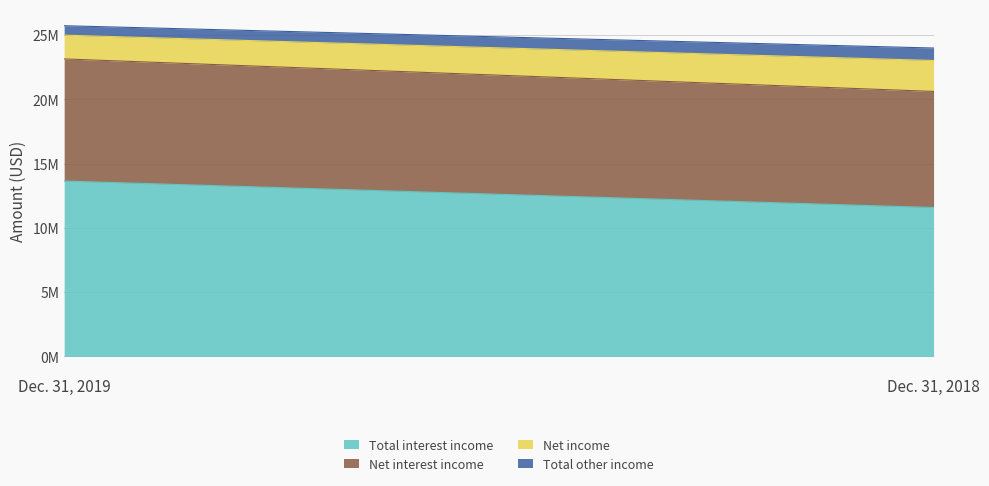

What is the value of the Net income point at the 1st from the left?

1850100